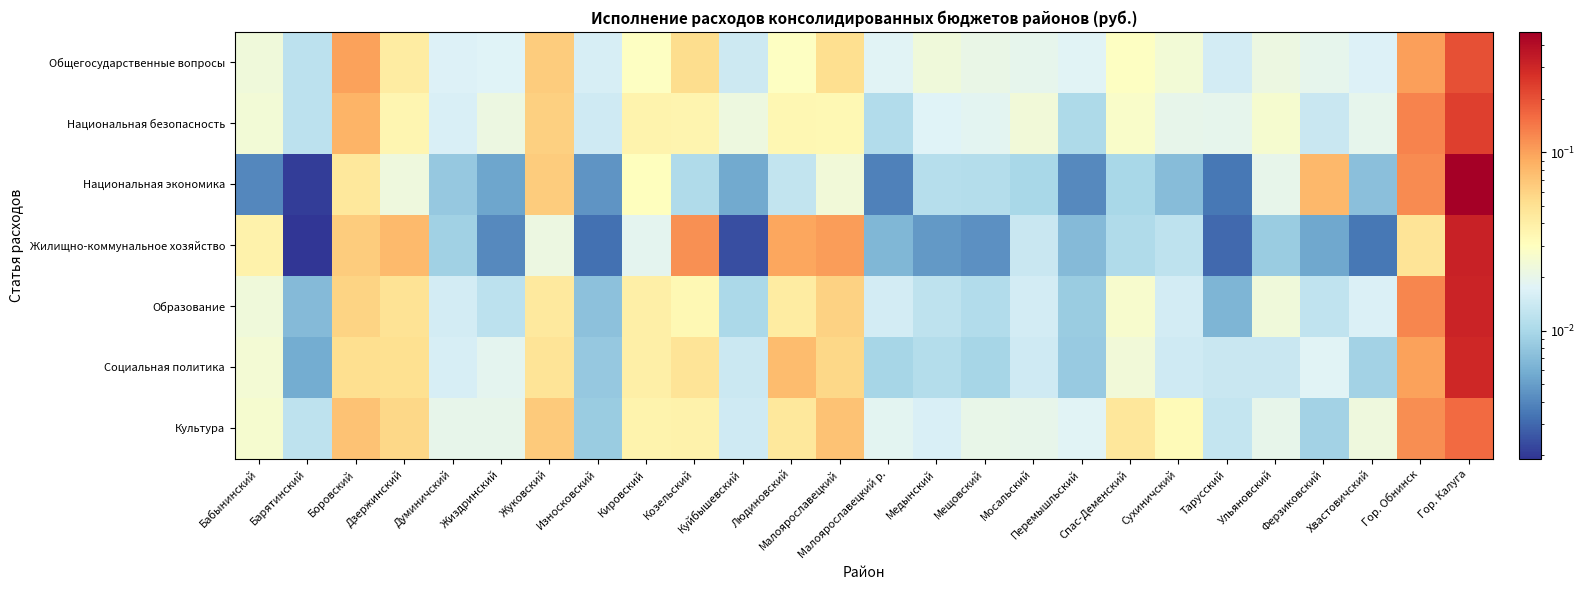

Reading left to right, extract all data points from this chart.

Общегосударственные вопросы: Бабынинский=0.0	Барятинский=0.0	Боровский=0.1	Дзержинский=0.0	Думиничский=0.0	Жиздринский=0.0	Жуковский=0.1	Износковский=0.0	Кировский=0.0	Козельский=0.1	Куйбышевский=0.0	Людиновский=0.0	Малоярославецкий=0.1	Малоярославецкий р.=0.0	Медынский=0.0	Мещовский=0.0	Мосальский=0.0	Перемышльский=0.0	Спас-Деменский=0.0	Сухиничский=0.0	Тарусский=0.0	Ульяновский=0.0	Ферзиковский=0.0	Хвастовичский=0.0	Гор. Обнинск=0.1	Гор. Калуга=0.2
Национальная безопасность: Бабынинский=0.0	Барятинский=0.0	Боровский=0.1	Дзержинский=0.0	Думиничский=0.0	Жиздринский=0.0	Жуковский=0.1	Износковский=0.0	Кировский=0.0	Козельский=0.0	Куйбышевский=0.0	Людиновский=0.0	Малоярославецкий=0.0	Малоярославецкий р.=0.0	Медынский=0.0	Мещовский=0.0	Мосальский=0.0	Перемышльский=0.0	Спас-Деменский=0.0	Сухиничский=0.0	Тарусский=0.0	Ульяновский=0.0	Ферзиковский=0.0	Хвастовичский=0.0	Гор. Обнинск=0.1	Гор. Калуга=0.2
Национальная экономика: Бабынинский=0.0	Барятинский=0.0	Боровский=0.0	Дзержинский=0.0	Думиничский=0.0	Жиздринский=0.0	Жуковский=0.1	Износковский=0.0	Кировский=0.0	Козельский=0.0	Куйбышевский=0.0	Людиновский=0.0	Малоярославецкий=0.0	Малоярославецкий р.=0.0	Медынский=0.0	Мещовский=0.0	Мосальский=0.0	Перемышльский=0.0	Спас-Деменский=0.0	Сухиничский=0.0	Тарусский=0.0	Ульяновский=0.0	Ферзиковский=0.1	Хвастовичский=0.0	Гор. Обнинск=0.1	Гор. Калуга=0.5
Жилищно-коммунальное хозяйство: Бабынинский=0.0	Барятинский=0.0	Боровский=0.1	Дзержинский=0.1	Думиничский=0.0	Жиздринский=0.0	Жуковский=0.0	Износковский=0.0	Кировский=0.0	Козельский=0.1	Куйбышевский=0.0	Людиновский=0.1	Малоярославецкий=0.1	Малоярославецкий р.=0.0	Медынский=0.0	Мещовский=0.0	Мосальский=0.0	Перемышльский=0.0	Спас-Деменский=0.0	Сухиничский=0.0	Тарусский=0.0	Ульяновский=0.0	Ферзиковский=0.0	Хвастовичский=0.0	Гор. Обнинск=0.0	Гор. Калуга=0.3
Образование: Бабынинский=0.0	Барятинский=0.0	Боровский=0.1	Дзержинский=0.0	Думиничский=0.0	Жиздринский=0.0	Жуковский=0.0	Износковский=0.0	Кировский=0.0	Козельский=0.0	Куйбышевский=0.0	Людиновский=0.0	Малоярославецкий=0.1	Малоярославецкий р.=0.0	Медынский=0.0	Мещовский=0.0	Мосальский=0.0	Перемышльский=0.0	Спас-Деменский=0.0	Сухиничский=0.0	Тарусский=0.0	Ульяновский=0.0	Ферзиковский=0.0	Хвастовичский=0.0	Гор. Обнинск=0.1	Гор. Калуга=0.3
Социальная политика: Бабынинский=0.0	Барятинский=0.0	Боровский=0.1	Дзержинский=0.1	Думиничский=0.0	Жиздринский=0.0	Жуковский=0.0	Износковский=0.0	Кировский=0.0	Козельский=0.0	Куйбышевский=0.0	Людиновский=0.1	Малоярославецкий=0.1	Малоярославецкий р.=0.0	Медынский=0.0	Мещовский=0.0	Мосальский=0.0	Перемышльский=0.0	Спас-Деменский=0.0	Сухиничский=0.0	Тарусский=0.0	Ульяновский=0.0	Ферзиковский=0.0	Хвастовичский=0.0	Гор. Обнинск=0.1	Гор. Калуга=0.3
Культура: Бабынинский=0.0	Барятинский=0.0	Боровский=0.1	Дзержинский=0.1	Думиничский=0.0	Жиздринский=0.0	Жуковский=0.1	Износковский=0.0	Кировский=0.0	Козельский=0.0	Куйбышевский=0.0	Людиновский=0.0	Малоярославецкий=0.1	Малоярославецкий р.=0.0	Медынский=0.0	Мещовский=0.0	Мосальский=0.0	Перемышльский=0.0	Спас-Деменский=0.0	Сухиничский=0.0	Тарусский=0.0	Ульяновский=0.0	Ферзиковский=0.0	Хвастовичский=0.0	Гор. Обнинск=0.1	Гор. Калуга=0.2